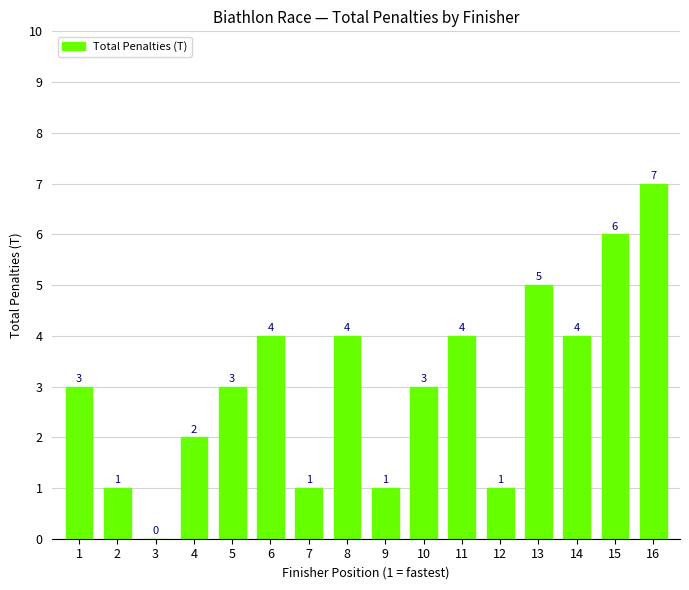

Are the bars grouped side by side (vs. stacked)?

No